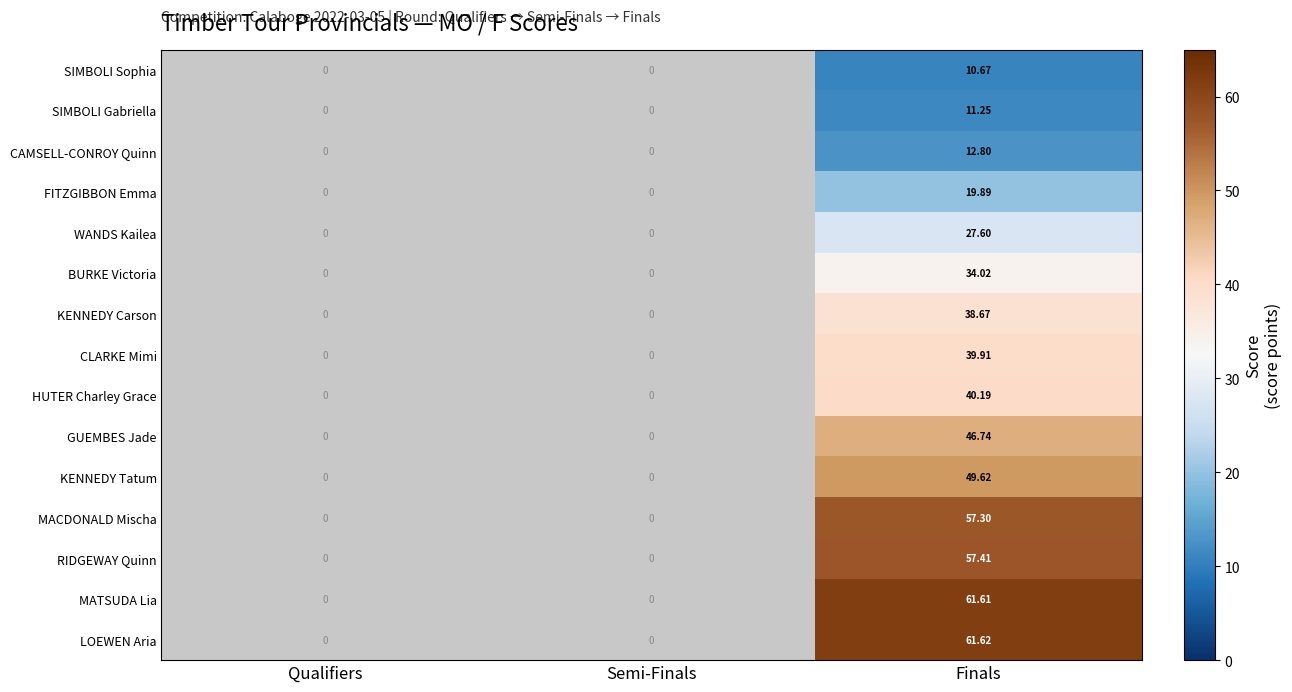

The value of SIMBOLI Sophia at Finals is 18.9. True or false?

False